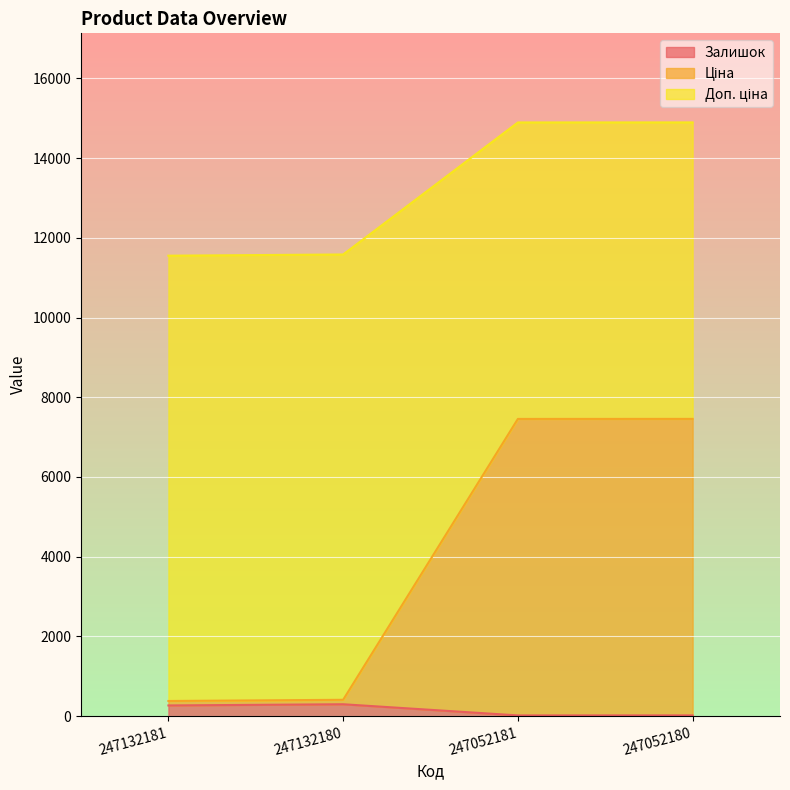

What is the value of the Ціна point at the 3rd from the left?

7456.2